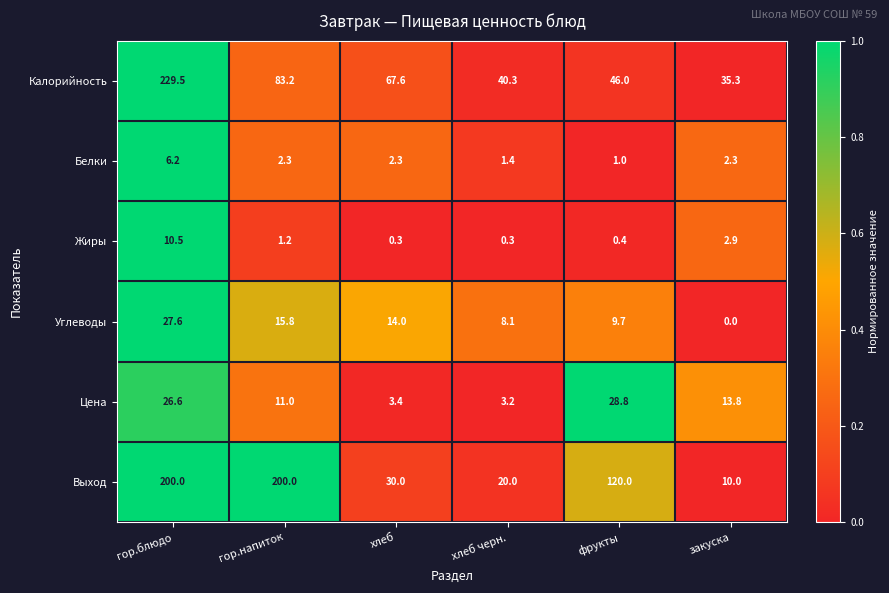

The Цена series shows 1.9 at хлеб черн.. True or false?

False